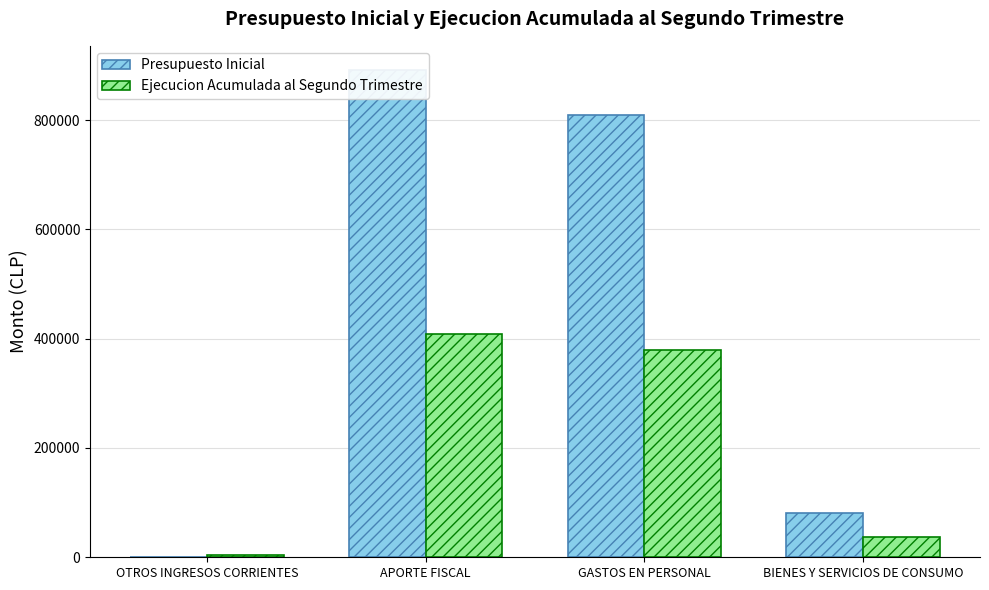

Rank the categories by Ejecucion Acumulada al Segundo Trimestre value from lowest to highest.

OTROS INGRESOS CORRIENTES, BIENES Y SERVICIOS DE CONSUMO, GASTOS EN PERSONAL, APORTE FISCAL